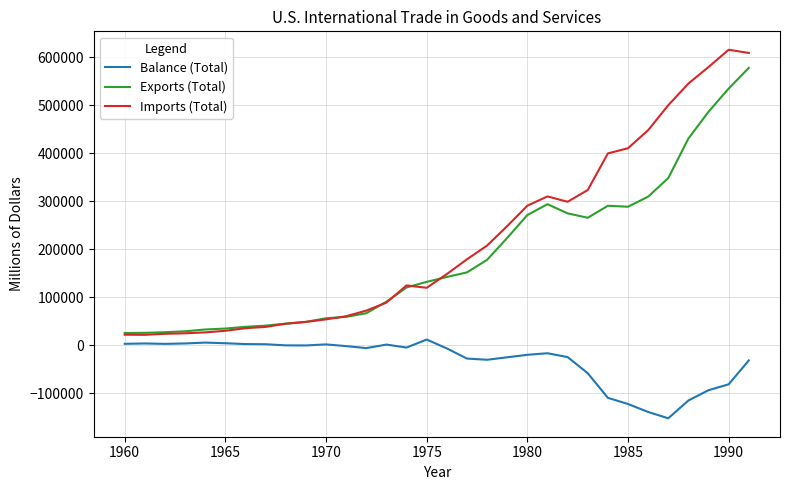

Rank the series by their maximum value, from highest to lowest.

Imports (Total), Exports (Total), Balance (Total)